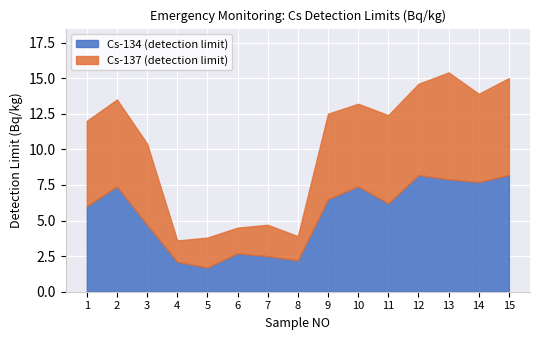

The Cs-134 (detection limit) series shows 4.7 at 3. True or false?

True